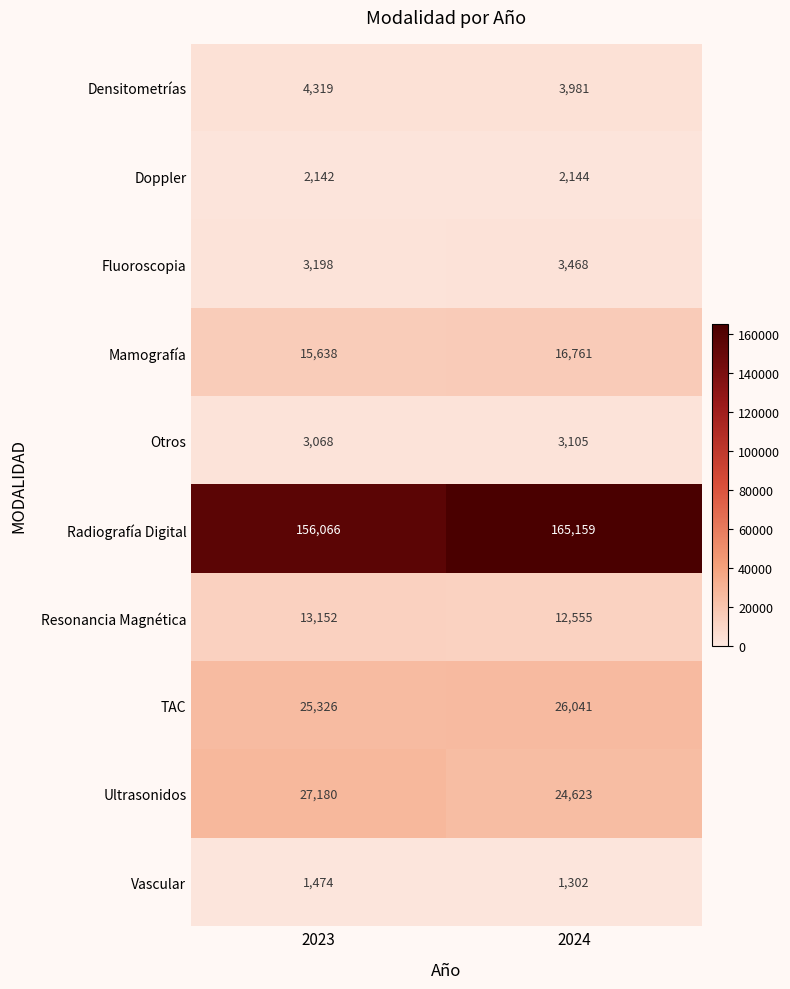

Which label corresponds to the smallest value in the chart?

2024